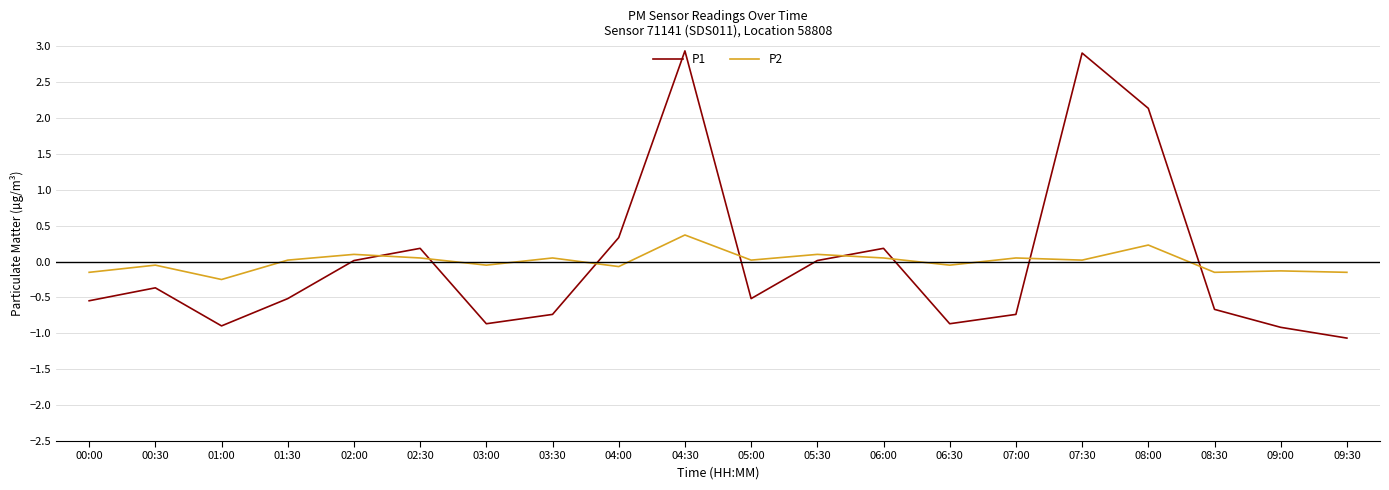

True or false: P2 and P1 intersect in this chart.

True